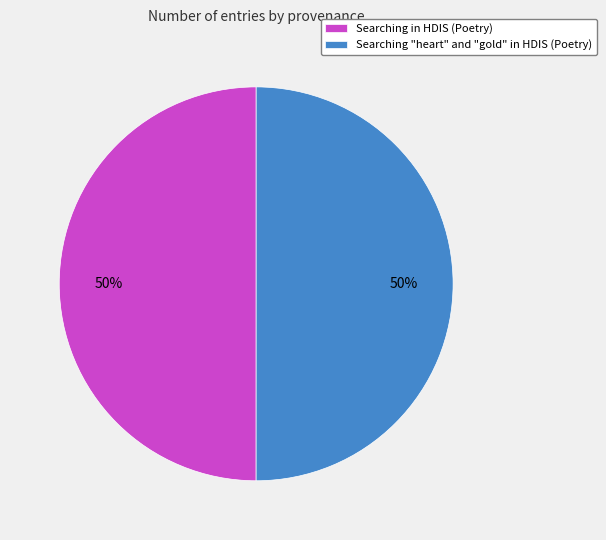

Count the number of slices in the pie.

2